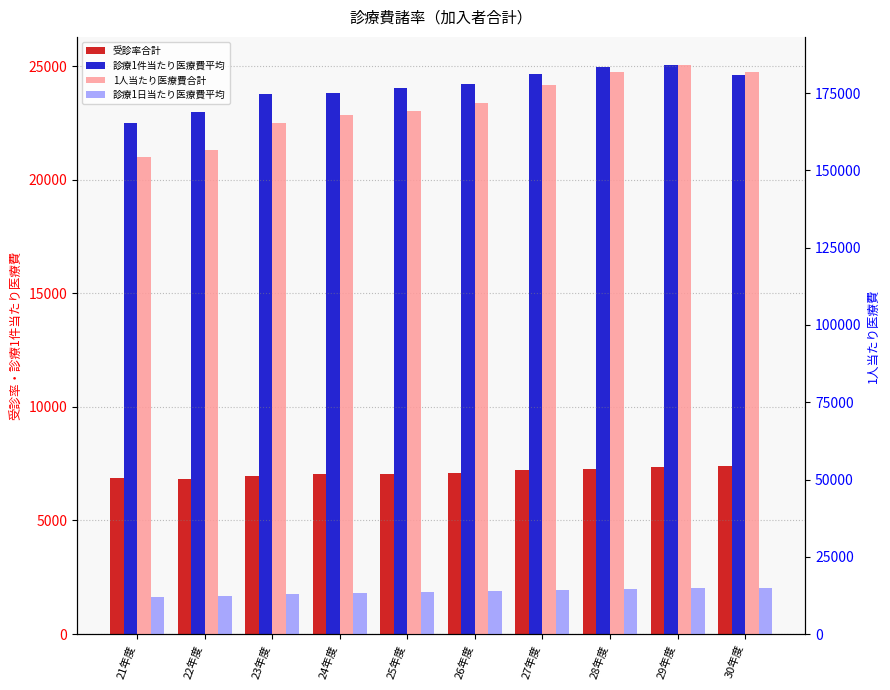

How many groups of bars are there?

10